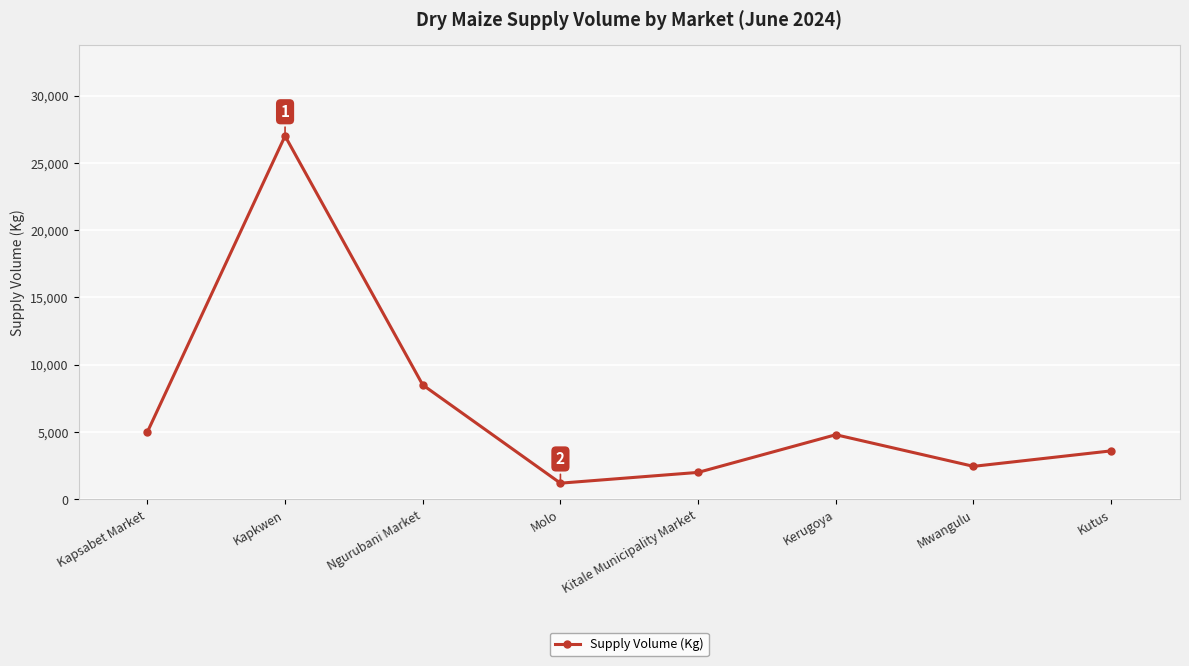

At which label does the data first exceed 4800?

Kapsabet Market